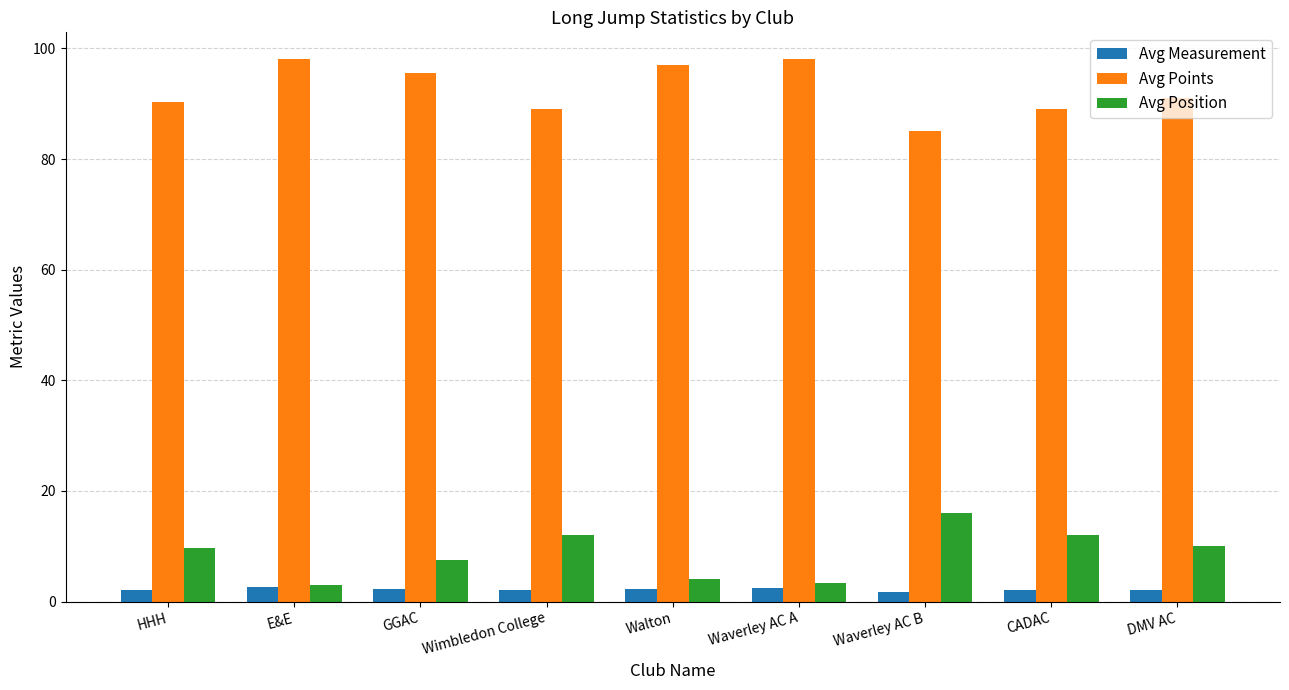

What are all the series names shown in the legend?

Avg Measurement, Avg Points, Avg Position